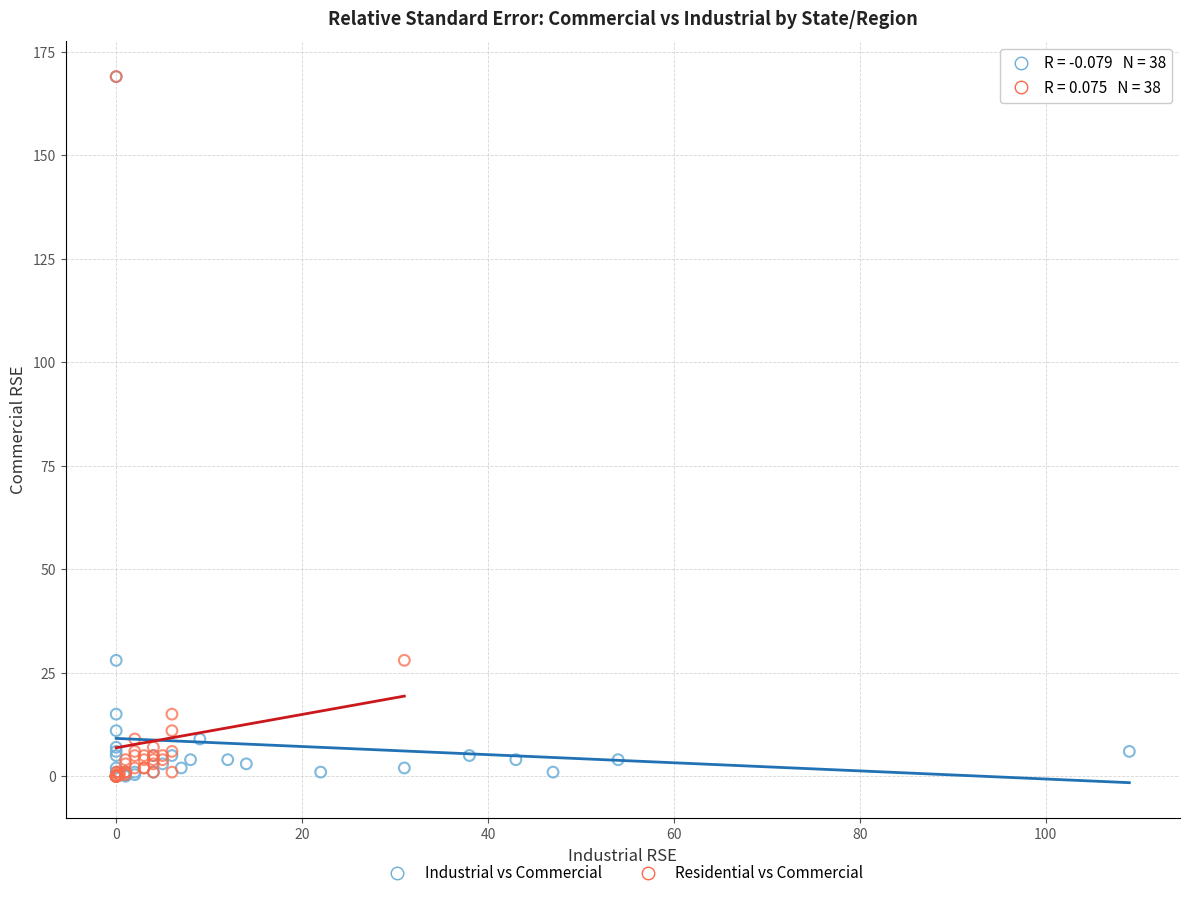

What are all the series names shown in the legend?

Industrial vs Commercial, Residential vs Commercial